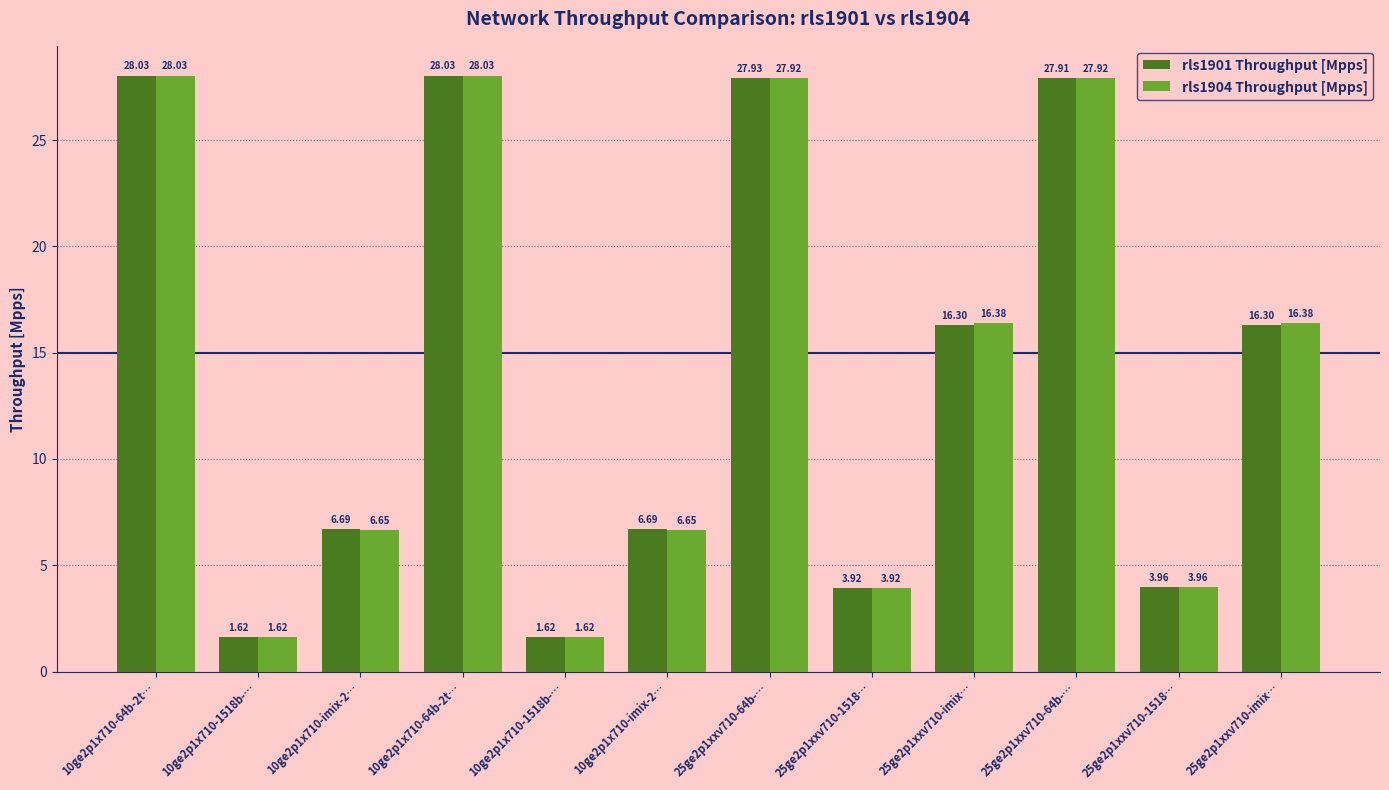

How many bars are there in each group?

2